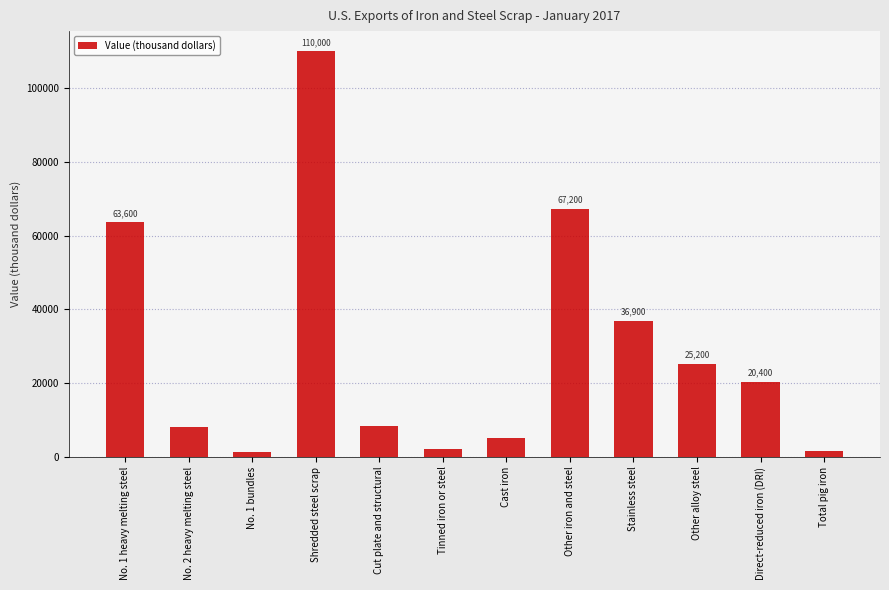

List the labels in order of value, largest first.

Shredded steel scrap, Other iron and steel, No. 1 heavy melting steel, Stainless steel, Other alloy steel, Direct-reduced iron (DRI), Cut plate and structural, No. 2 heavy melting steel, Cast iron, Tinned iron or steel, Total pig iron, No. 1 bundles